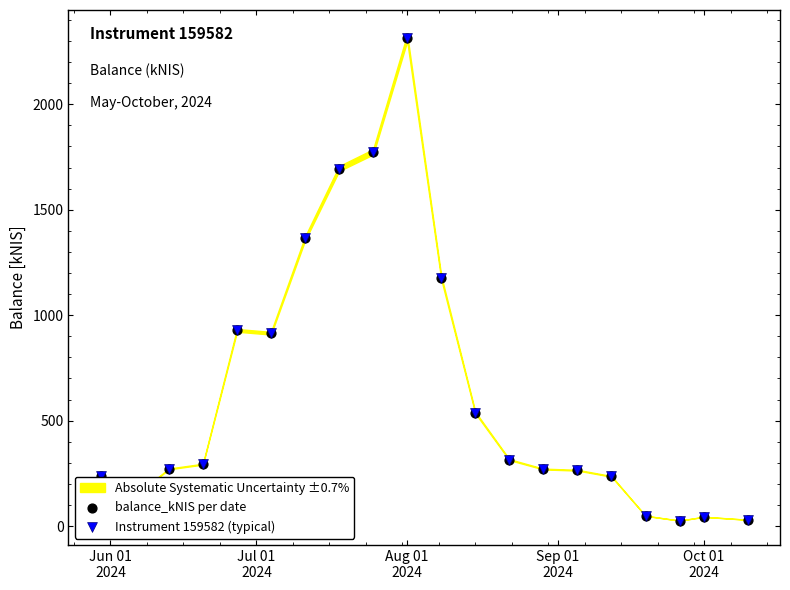

Which series has the widest spread of Y values?

balance_kNIS per date